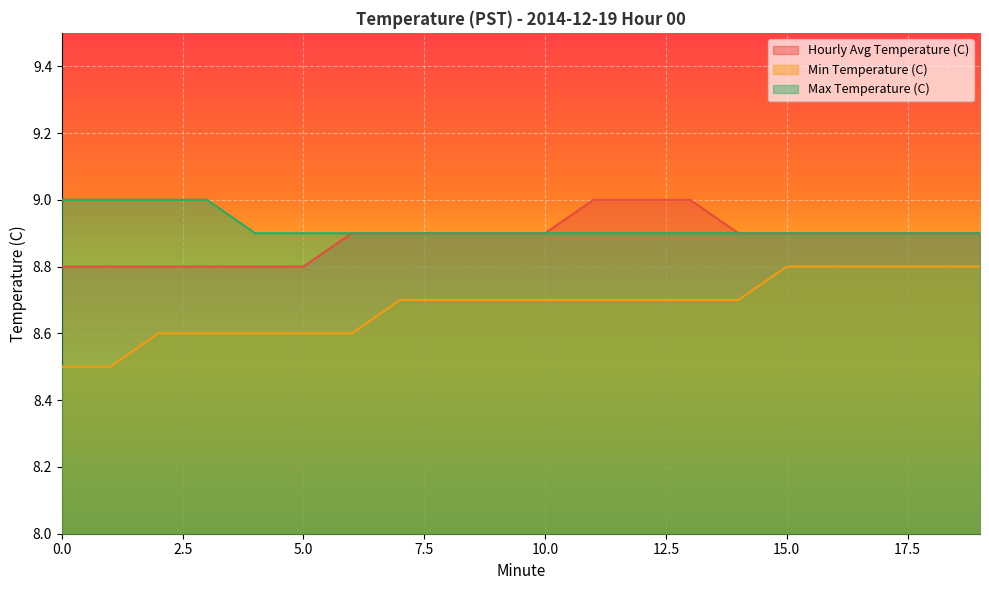

Does the chart display data point markers on the line(s)?

No